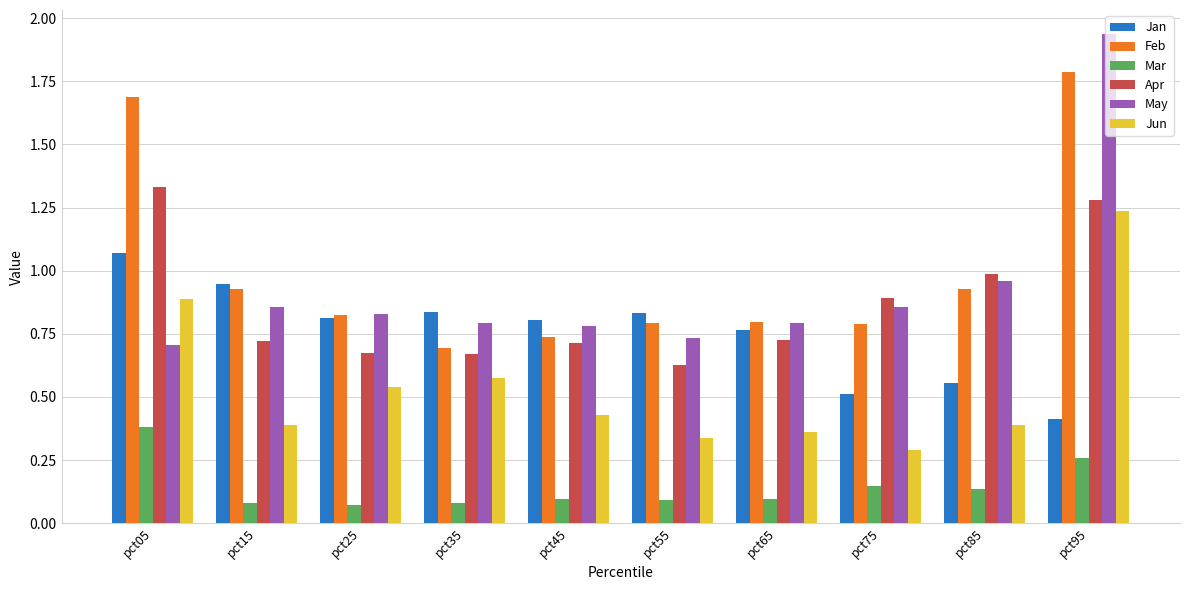

At which category is the sum across all series the highest?

pct95